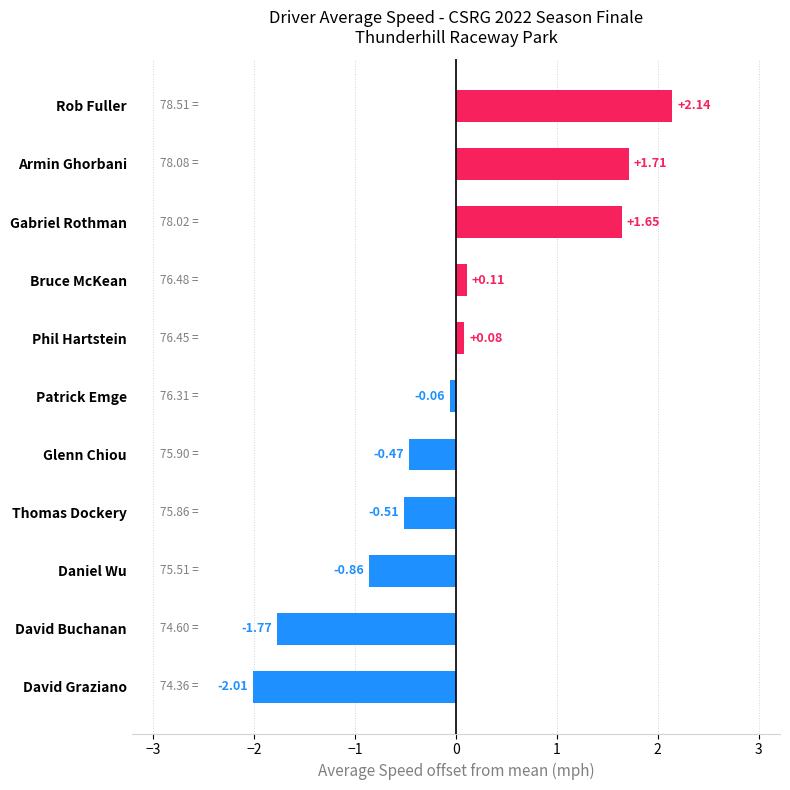

Count the number of categories in the chart.

11